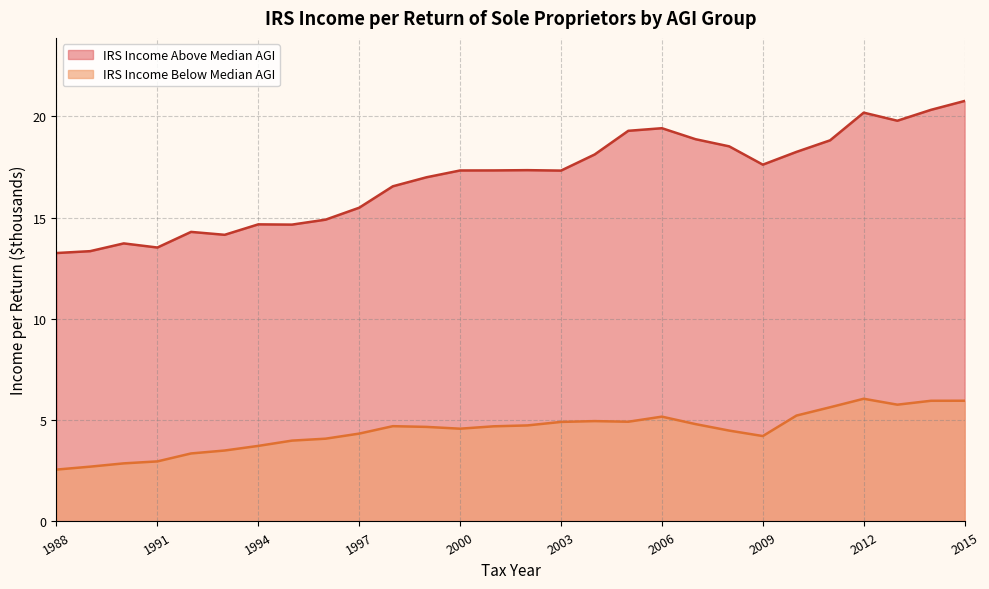

Is the value of IRS Income Below Median AGI at 1993 greater than the value of IRS Income Above Median AGI at 1990?

No